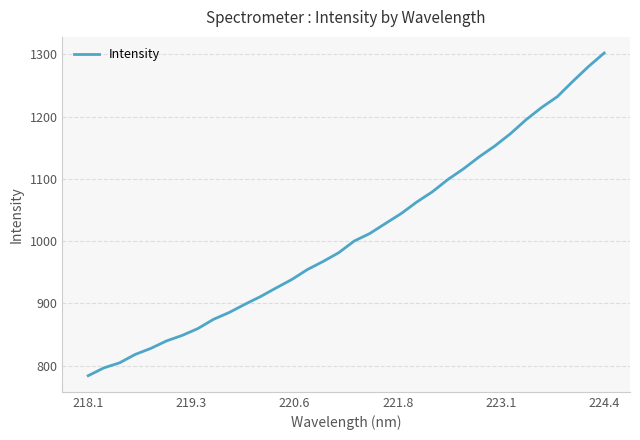

What is the greatest value displayed?

1302.2